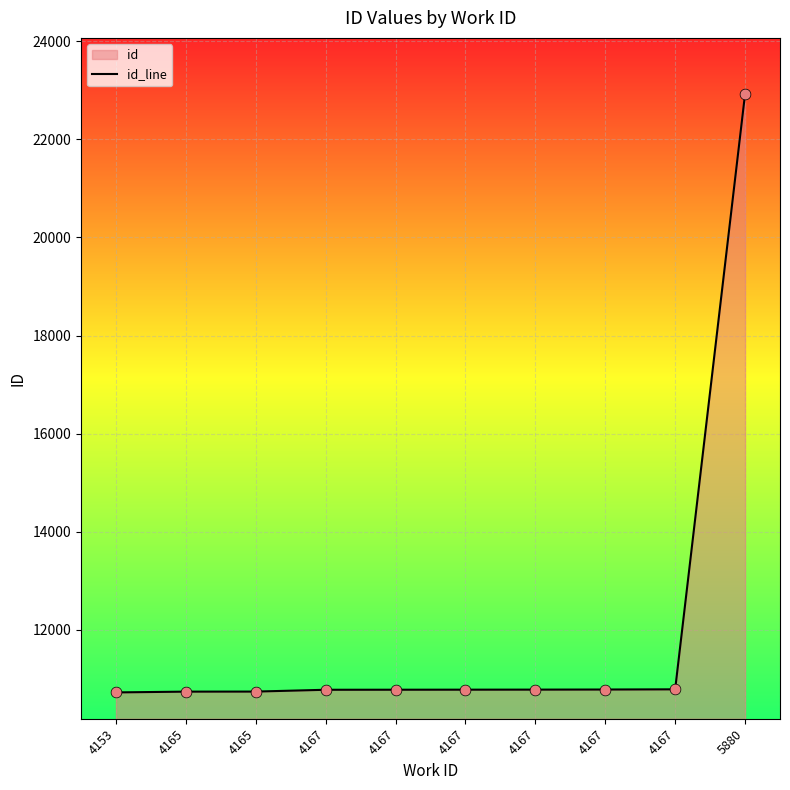

What is the change in value from 4167 to 4167?

+2